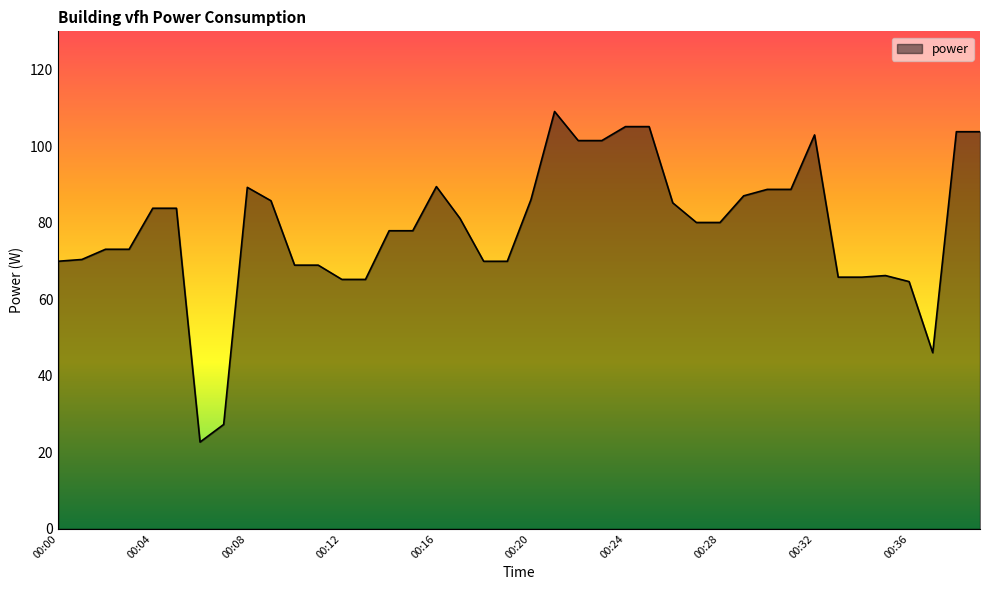

What is the difference between the maximum and minimum values?

86.4